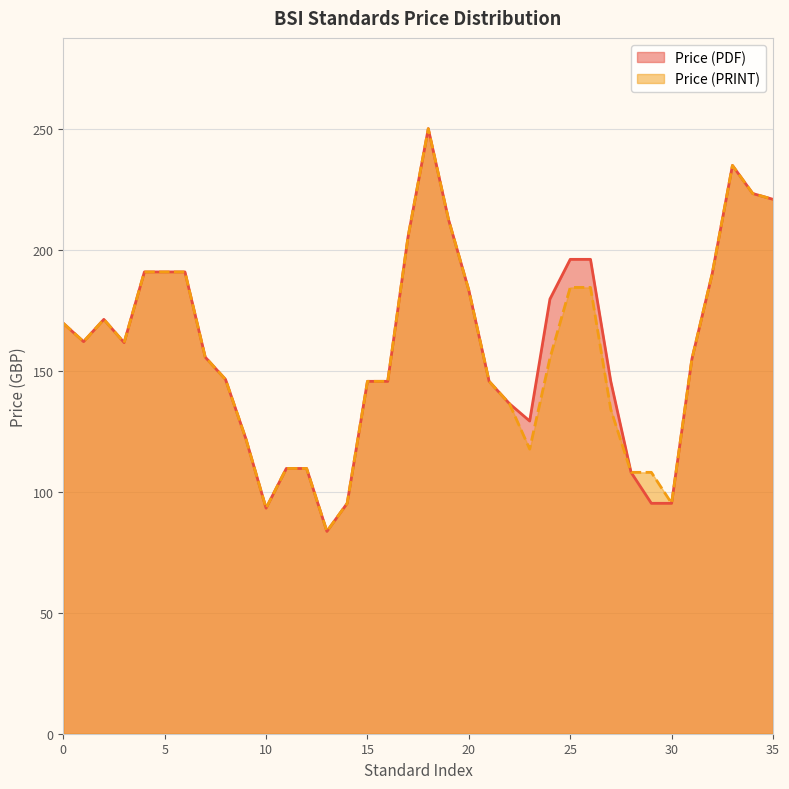

The Price (PRINT) series shows 246 at 2. True or false?

False